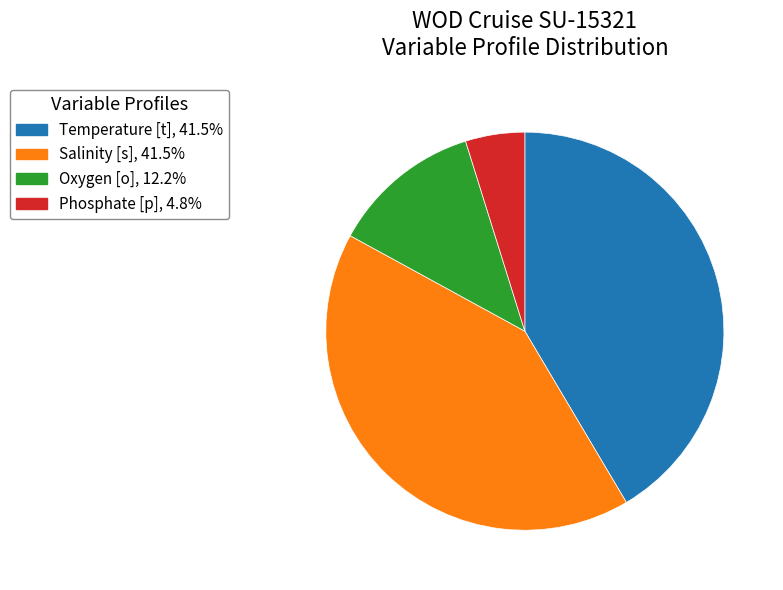

What is the ratio of the value at Salinity [s], 41.5% to the value at Phosphate [p], 4.8%?

8.6